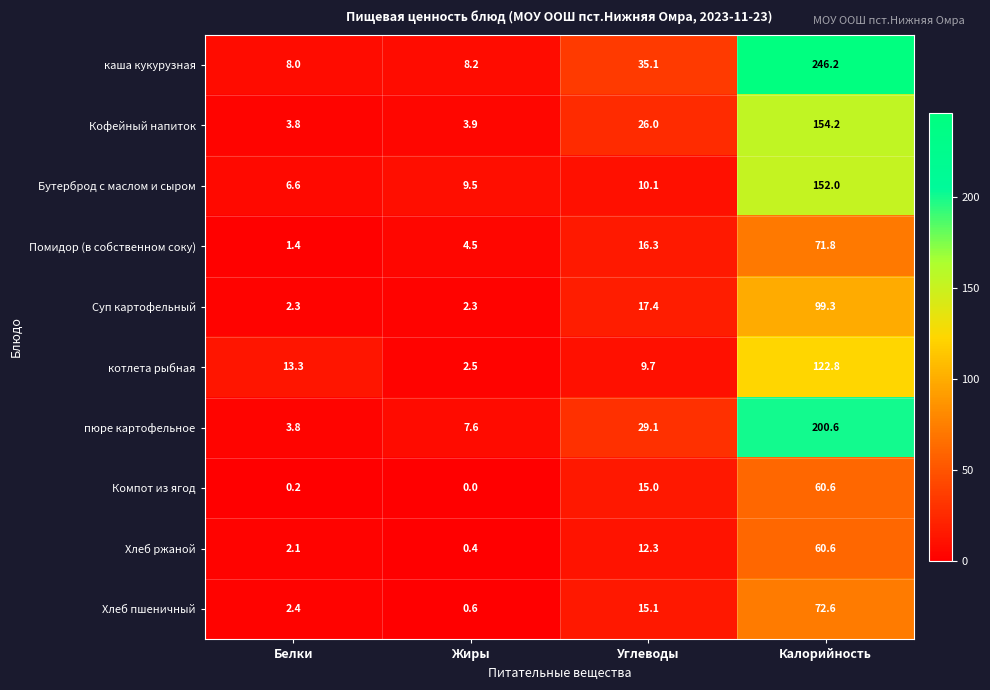

Which category has the highest value across all series?

Калорийность